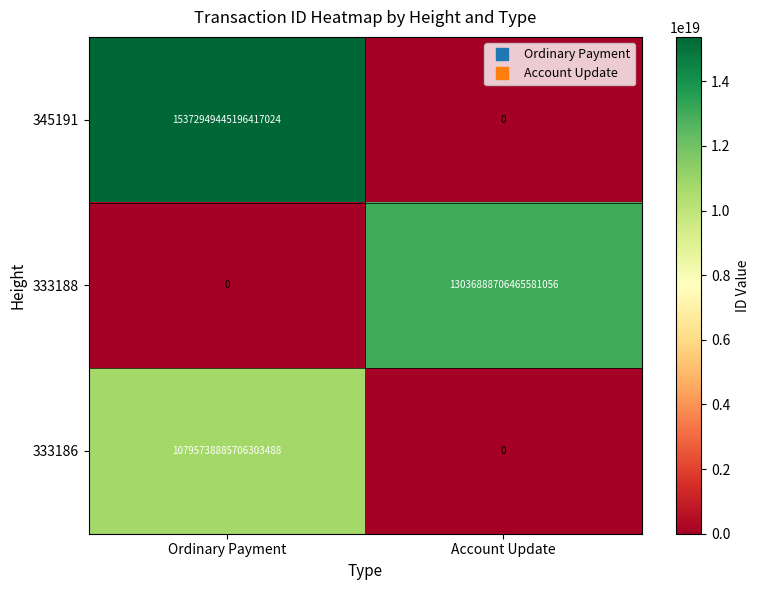

The 345191 series shows 8812441944199769088 at Account Update. True or false?

False